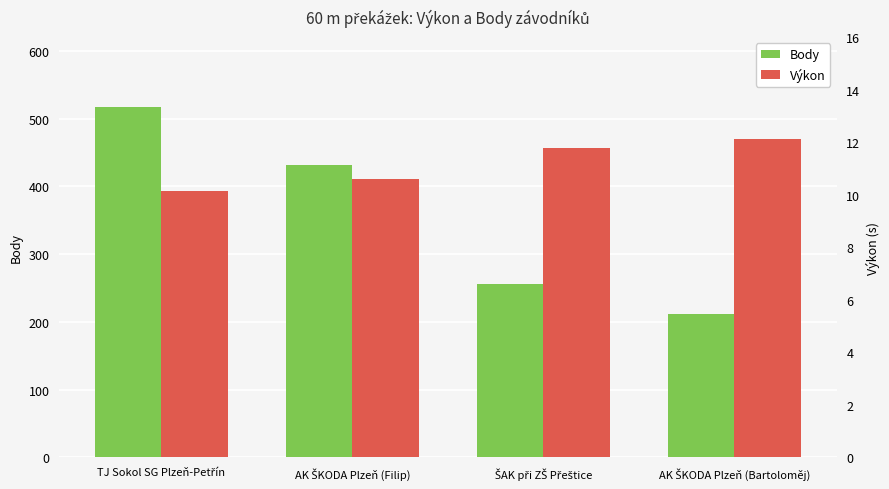

Does the chart contain stacked bars?

No